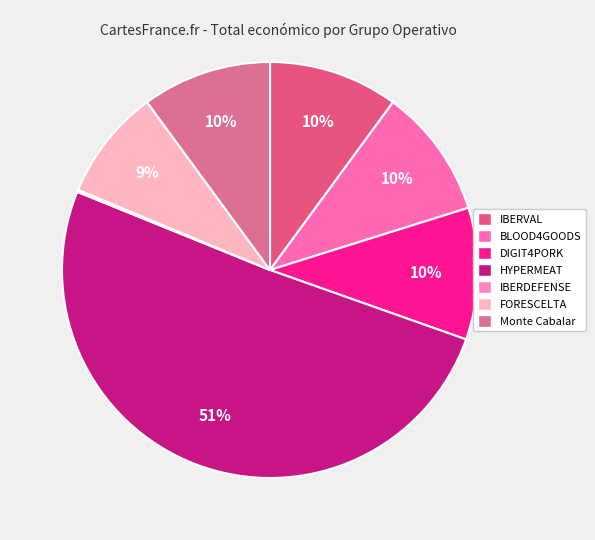

What percentage do IBERVAL and DIGIT4PORK together represent?

20.3%